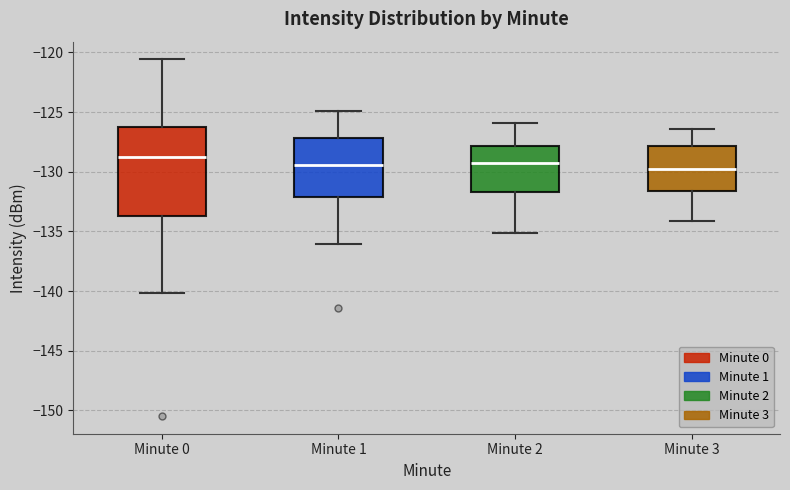

Reading left to right, read every box against the y-axis: the position of its median line, the range the box covers, and the ends of its whiskers. The values are not printed on the chart, so give them approximately, as read against the axis.

Minute 0: median -128.5, box -133.5 to -126.5, whiskers -140.0 to -120.5
Minute 1: median -129.5, box -132.0 to -127.0, whiskers -136.0 to -125.0
Minute 2: median -129.5, box -131.5 to -128.0, whiskers -135.0 to -126.0
Minute 3: median -129.5, box -131.5 to -128.0, whiskers -134.0 to -126.5